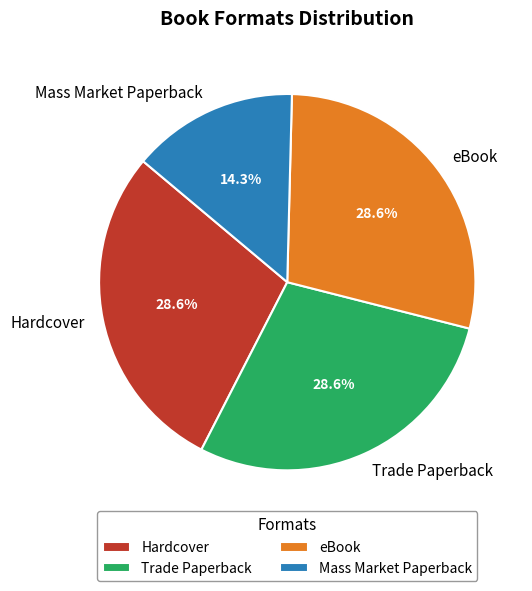

Which has a higher value, Hardcover or Mass Market Paperback?

Hardcover